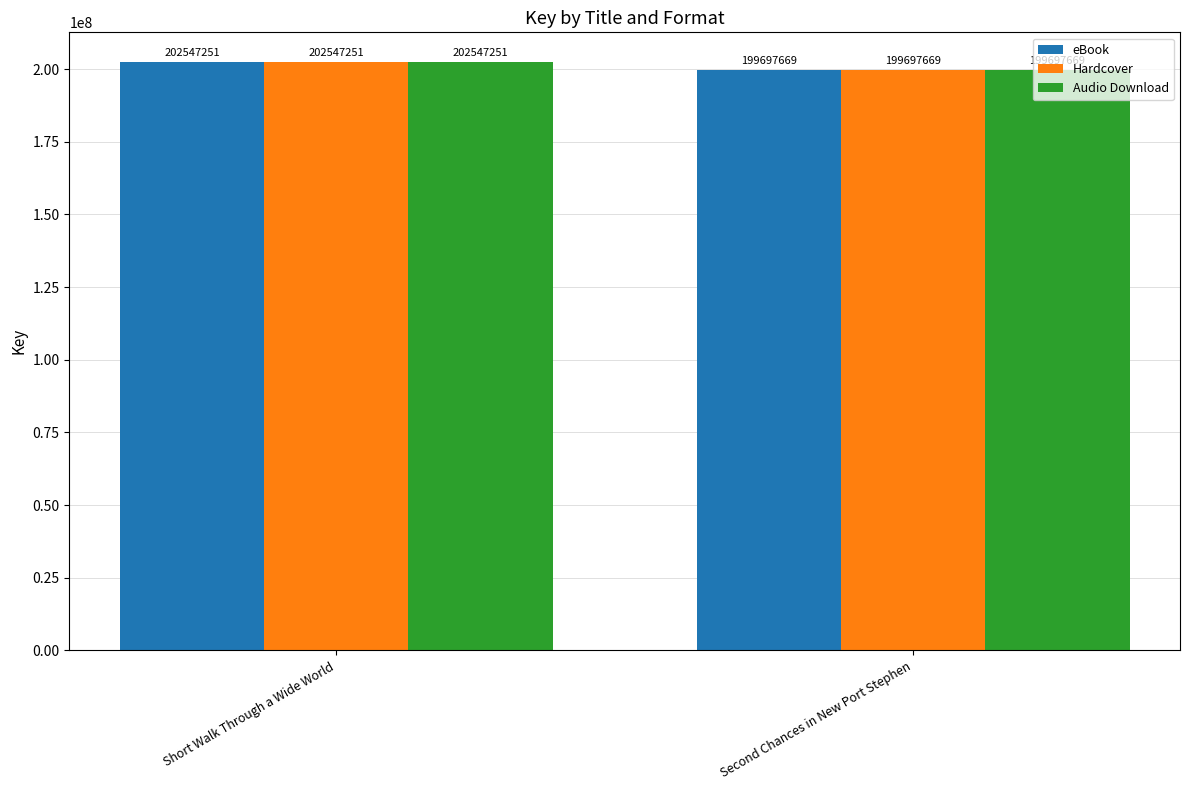

How many distinct data groups are displayed?

3